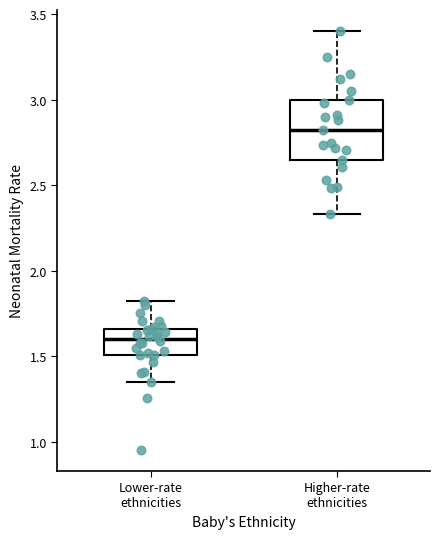

Where does the upper whisker of the box for Lower-rate ethnicities end on the y-axis? The values are not printed on the chart, so give them approximately, as read against the axis.

1.80